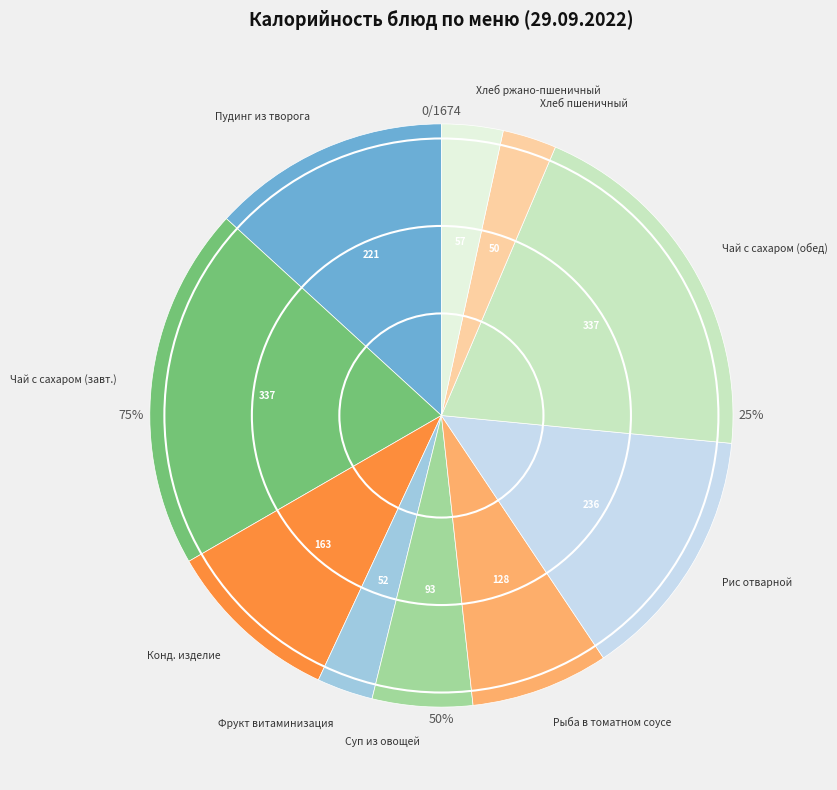

What is the change in value from Рис отварной to Чай с сахаром витаминизированный (обед)?

+101